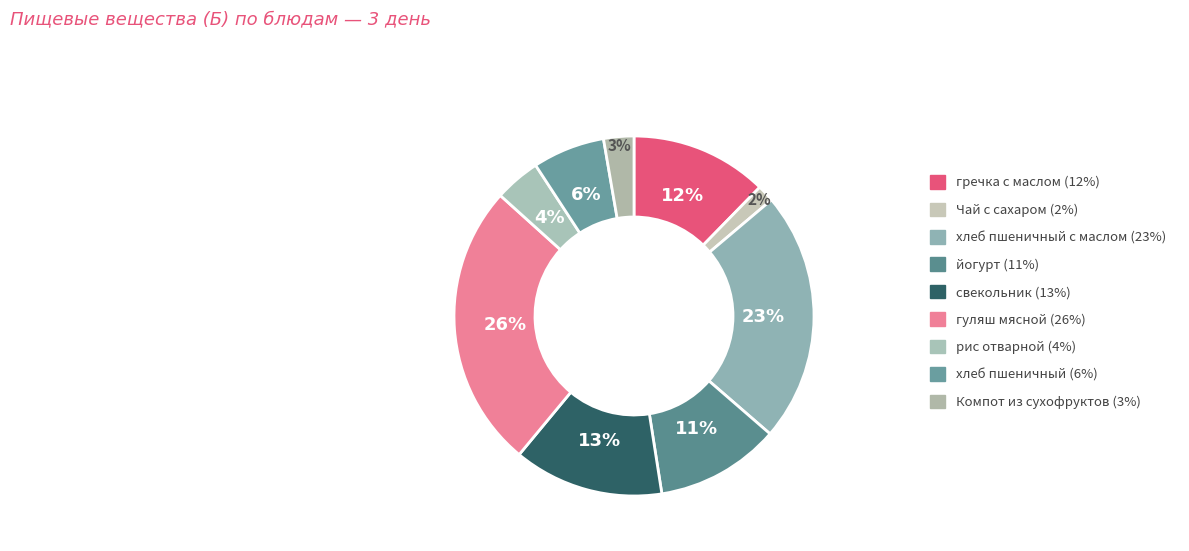

What is the smallest slice in the pie chart?

Чай с сахаром